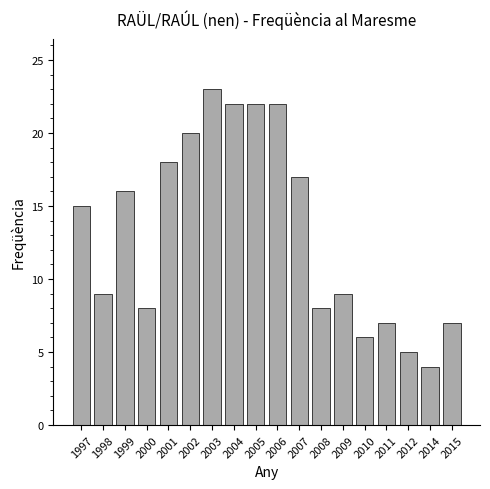

What is the value of the 17th bar from the left?

4